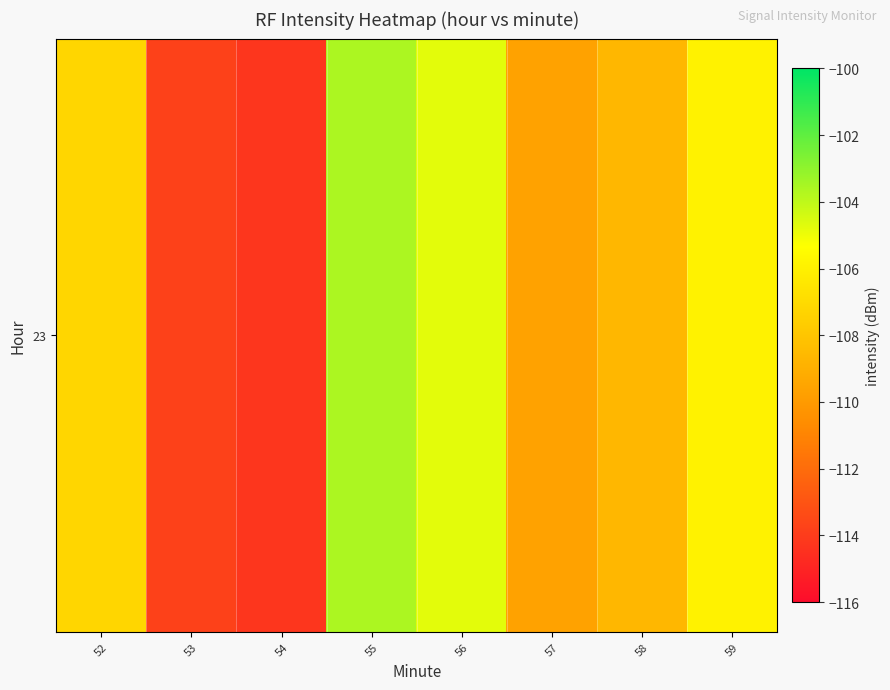

What is the minimum value shown in the chart?

-114.2